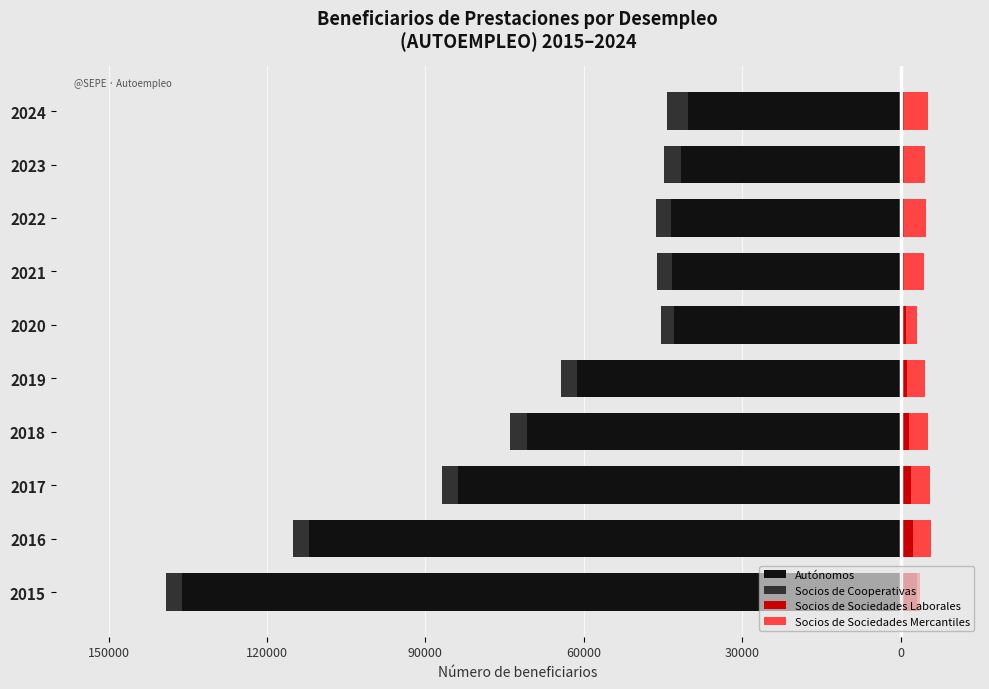

What is the lowest value of the Autónomos series?

-136030